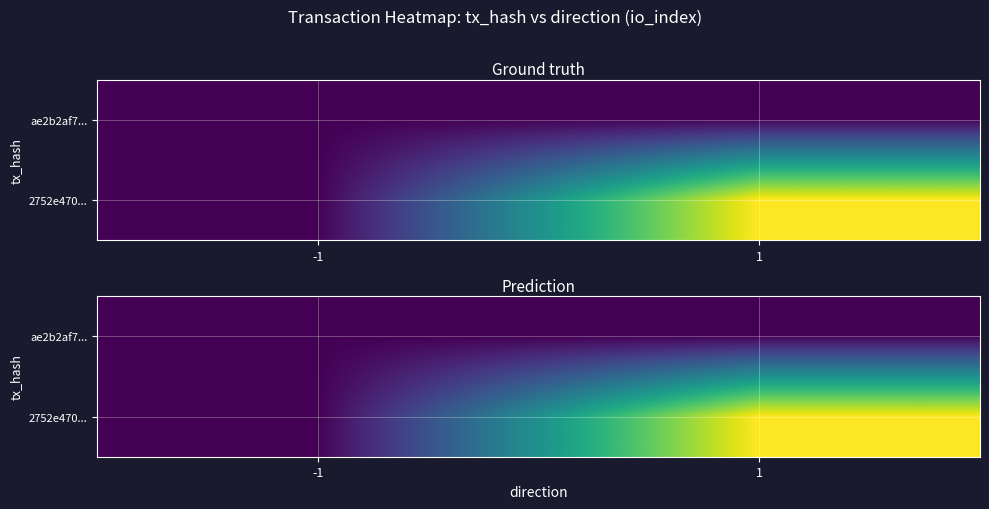

What is the maximum value shown in the chart?

1